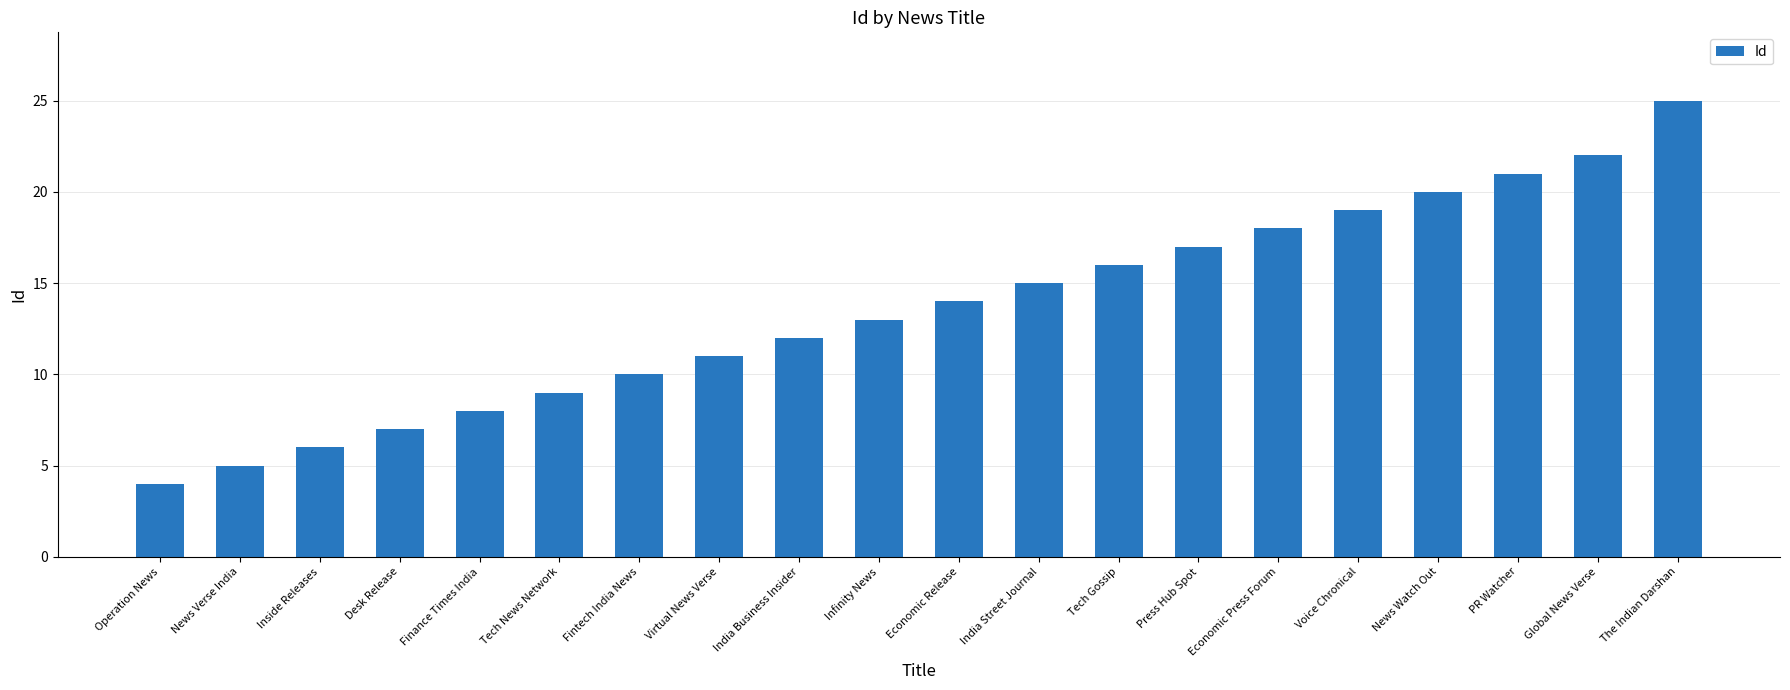

Does the chart contain any negative values?

No